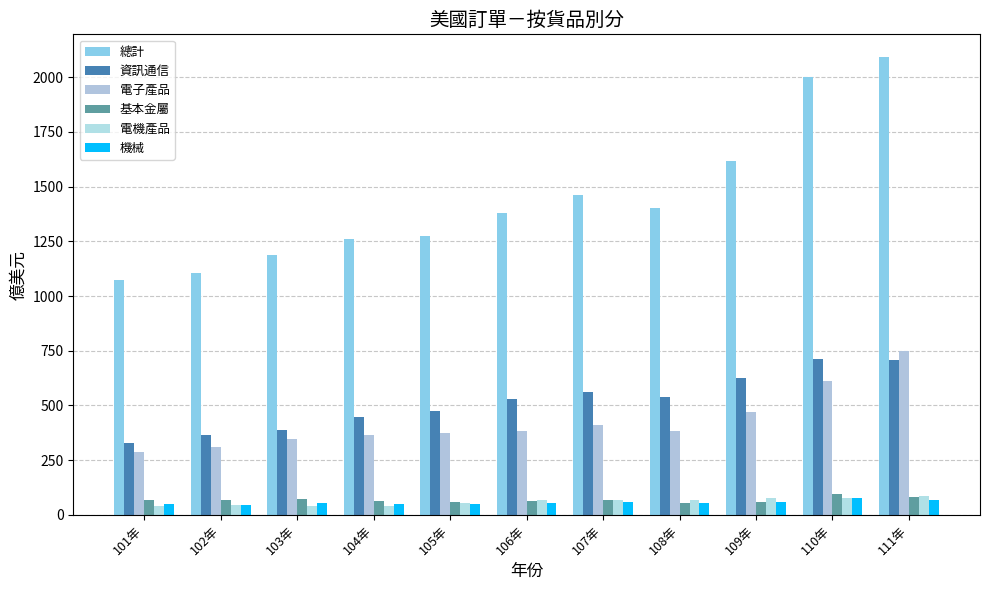

Count the number of categories in the chart.

11